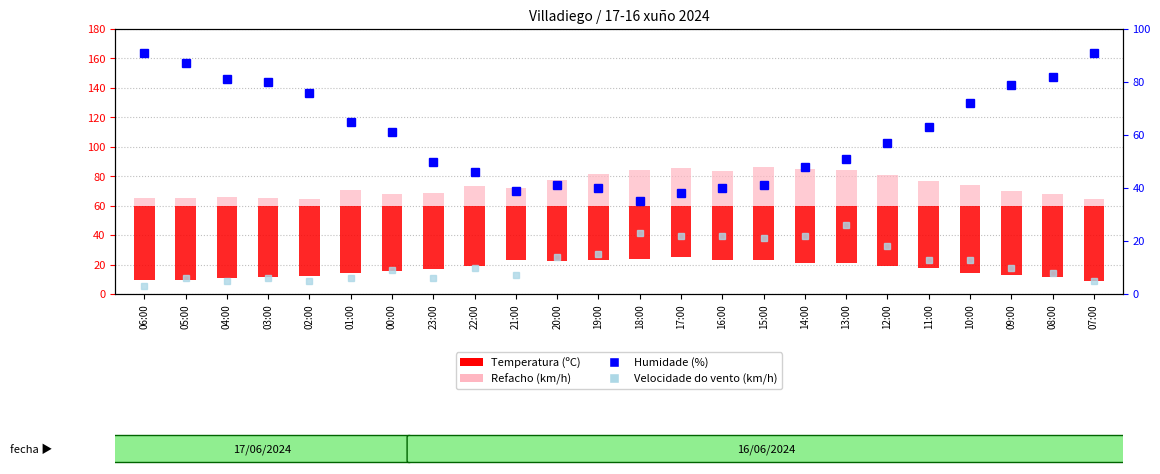

At which label does Refacho (km/h) first exceed 13?

22:00